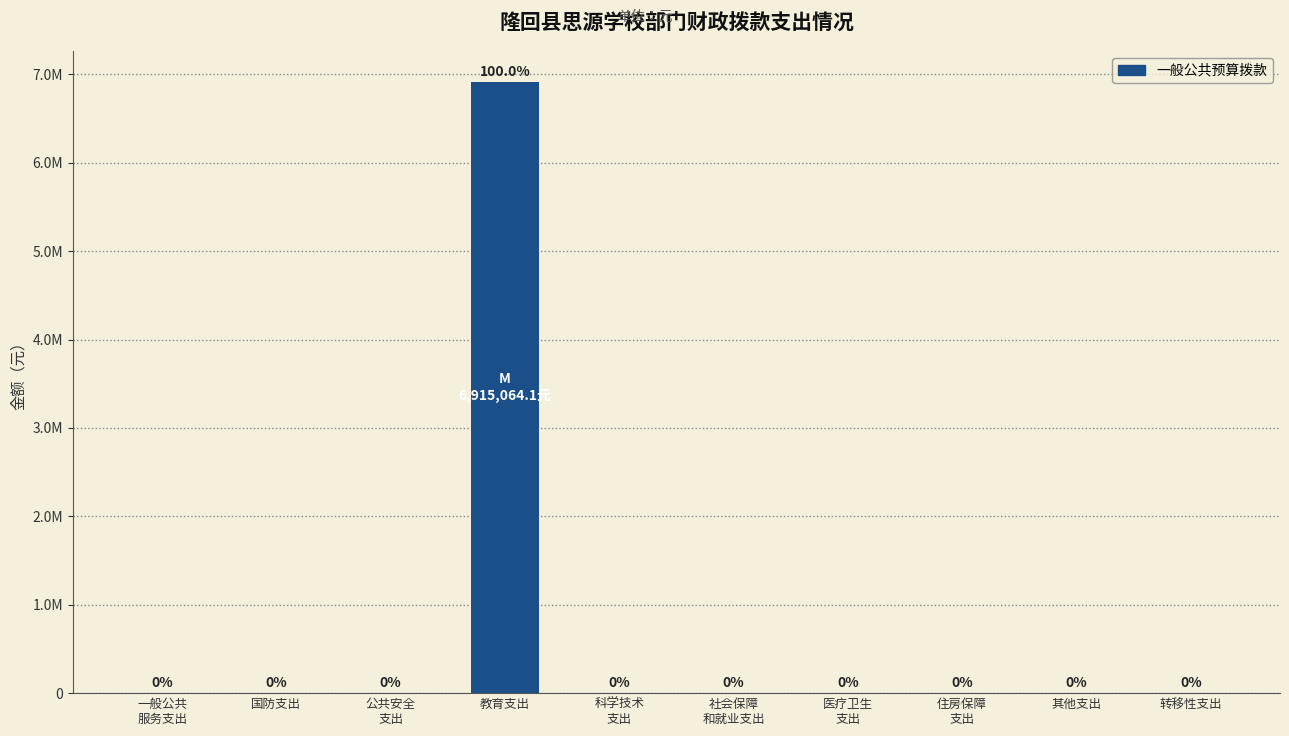

What is the difference between the maximum and minimum values?

6915064.1